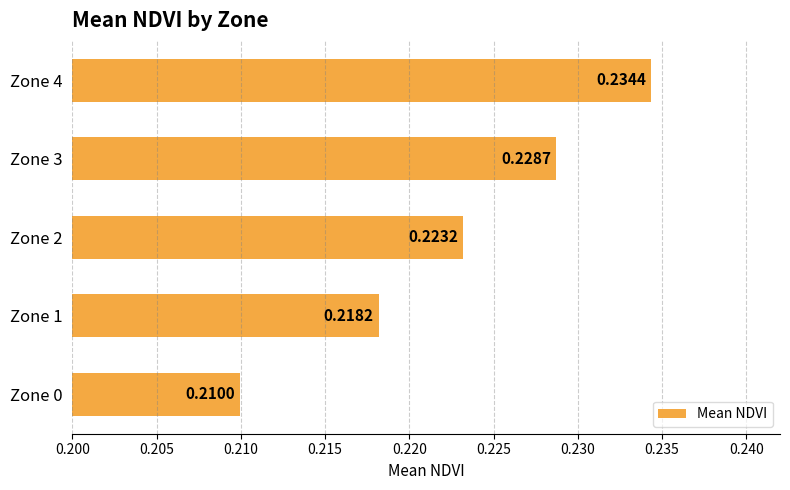

Rank the categories by value from lowest to highest.

Zone 0, Zone 1, Zone 2, Zone 3, Zone 4